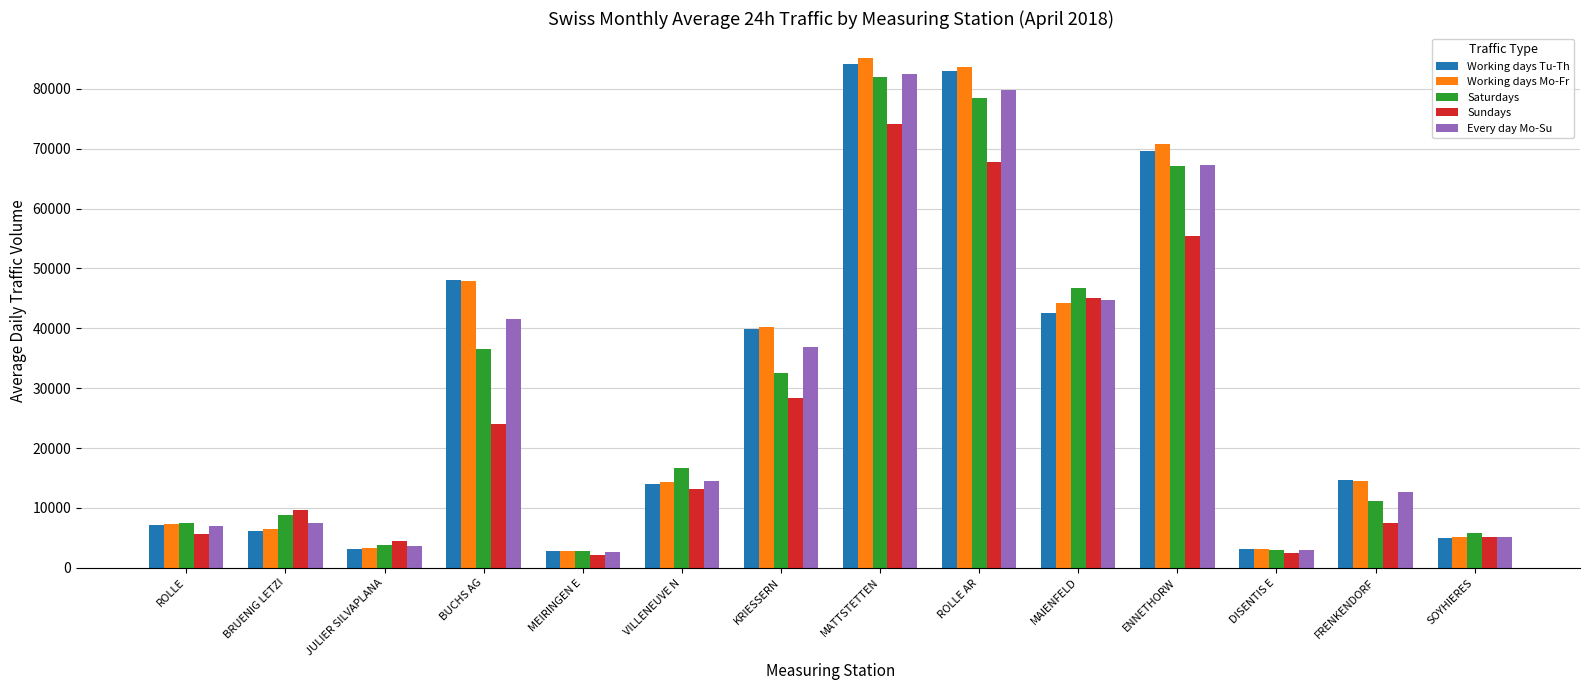

Are the bars grouped side by side (vs. stacked)?

Yes